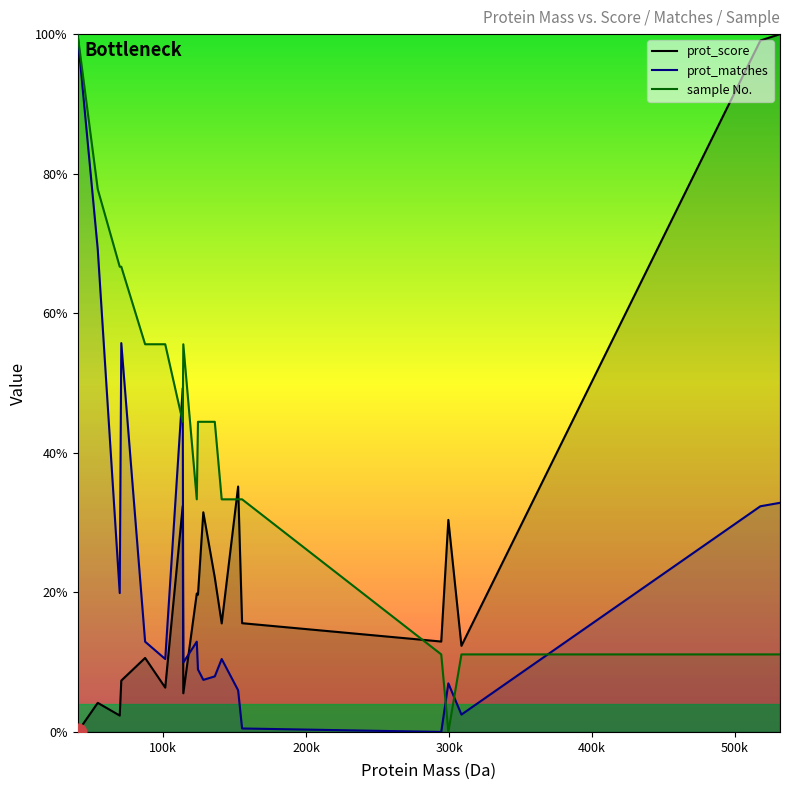

What is the highest value of the sample No. series?

100.0